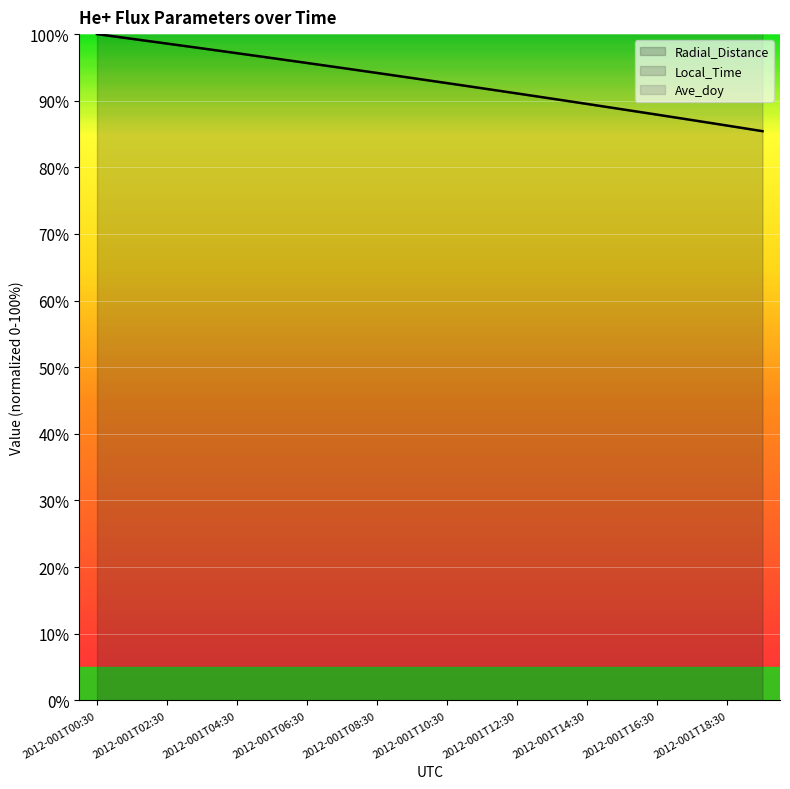

Reading left to right, what are all the values shown in this chart?

Radial_Distance: 100.0	99.3	98.6	97.9	97.1	96.4	95.7	94.9	94.2	93.4	92.6	91.9	91.1	90.3	89.5	88.7	87.9	87.1	86.3	85.4
Local_Time: 156.4	155.9	155.4	154.9	154.4	153.8	153.3	152.8	152.2	151.7	151.1	150.5	150.0	149.4	148.8	148.2	147.7	147.1	146.5	145.8
Ave_doy: 156.4	155.8	155.1	154.5	153.8	153.1	152.5	151.8	151.1	150.4	149.7	149.0	148.3	147.6	146.8	146.1	145.4	144.6	143.9	143.1